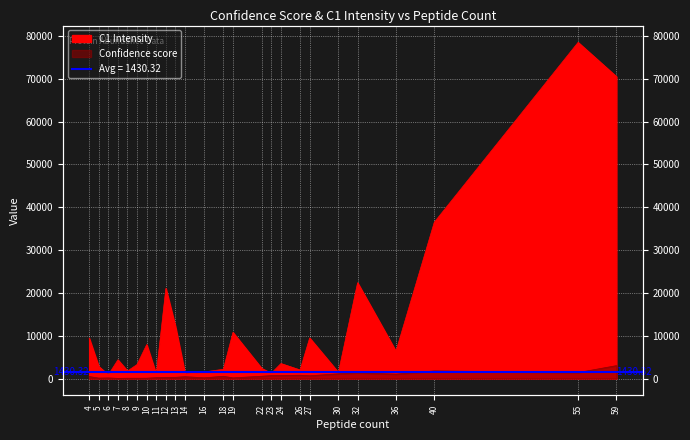

What is the greatest value displayed?

78515.3